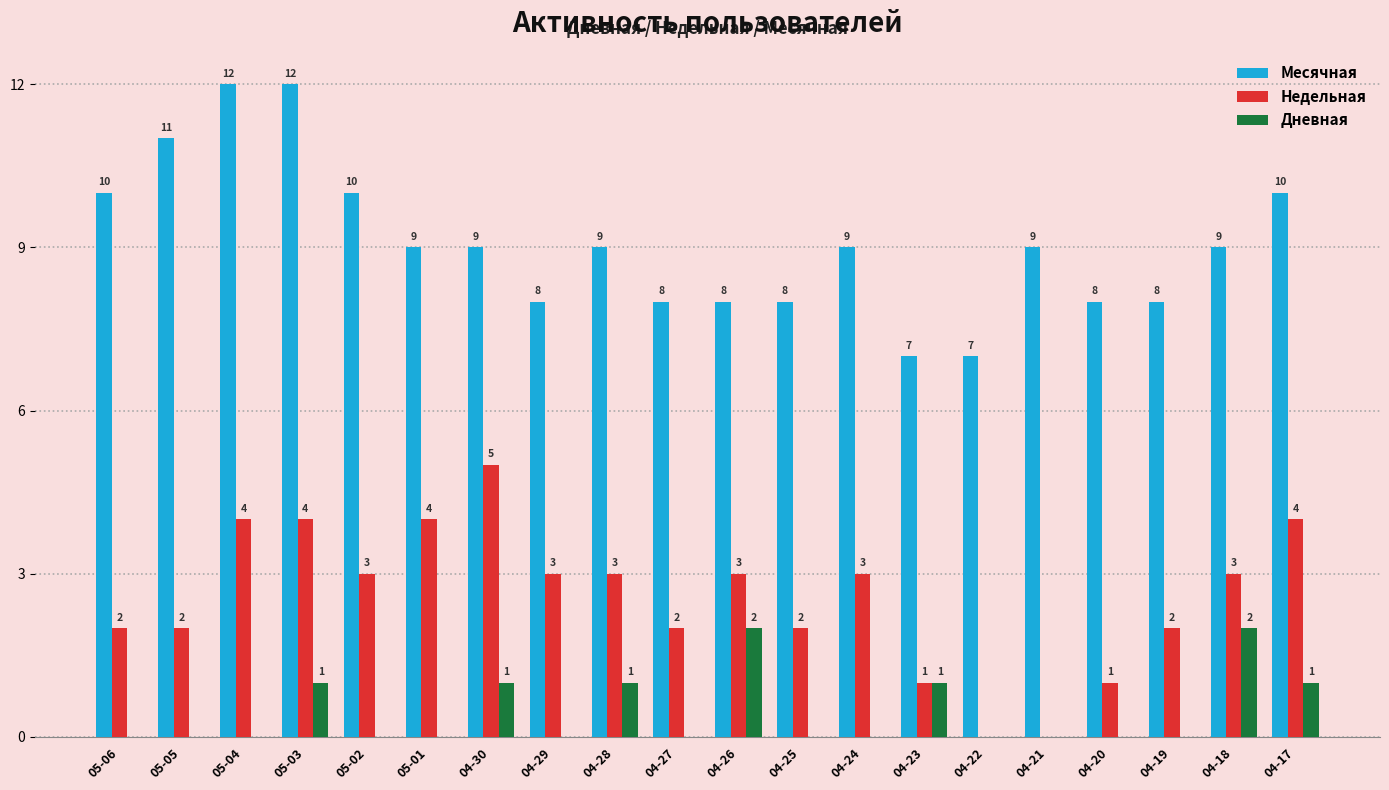

Which series changed the most between 04-21 and 04-18?

Недельная